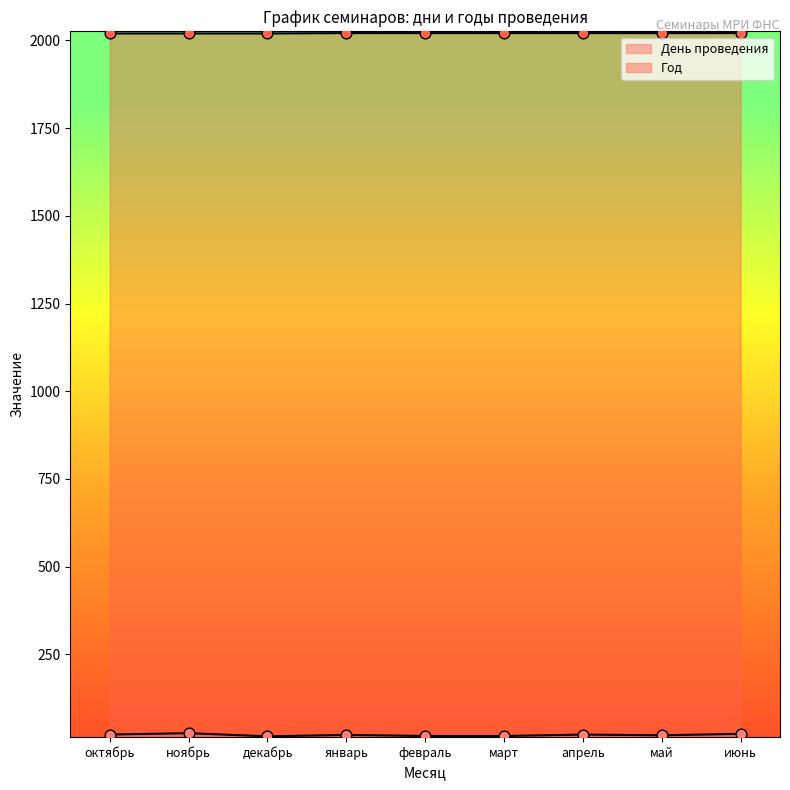

What are all the series names shown in the legend?

День проведения, Год